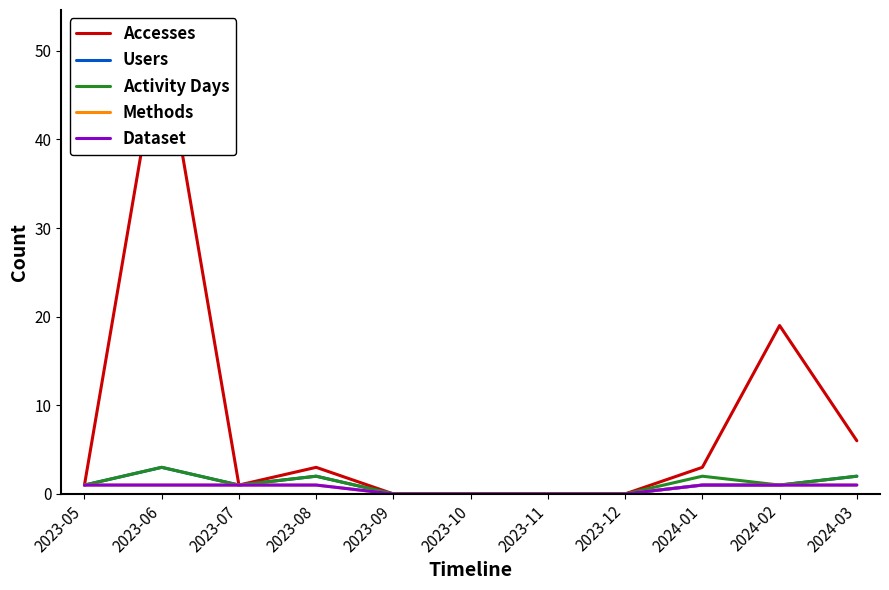

Which series has the largest range (max minus min)?

Accesses